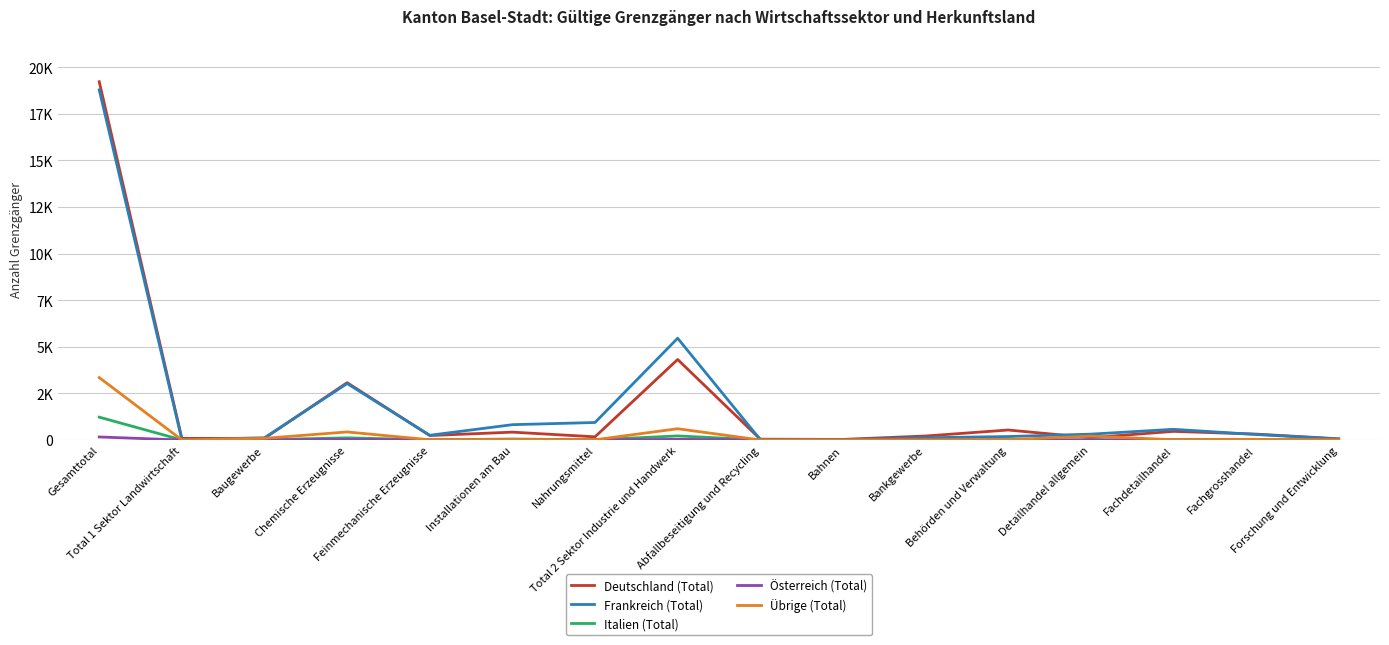

At which label is Österreich (Total) closest to 81?

Total 2 Sektor Industrie und Handwerk